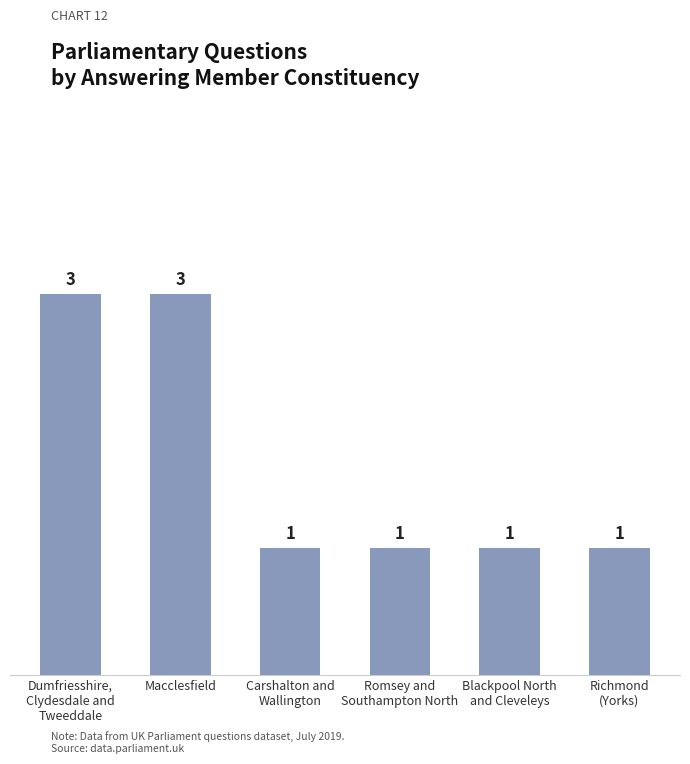

Does the chart contain stacked bars?

No